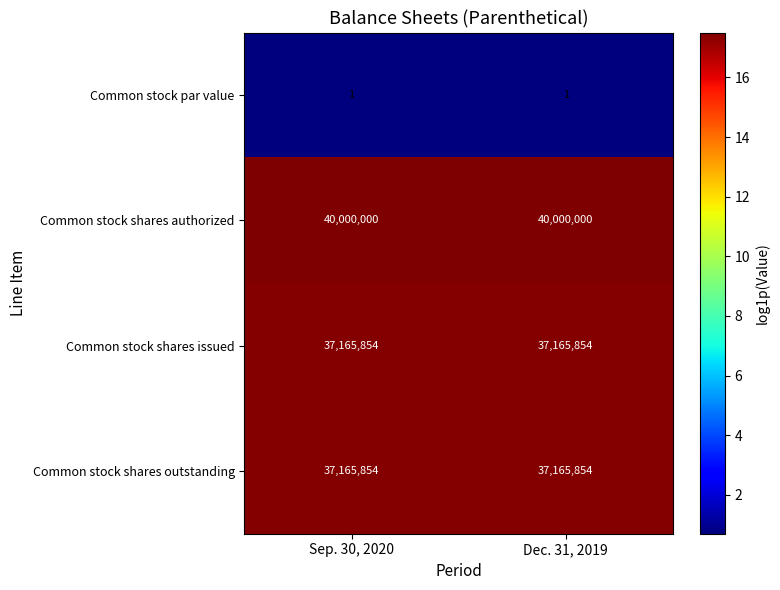

Reading left to right, extract all data points from this chart.

Common stock par value: Sep. 30, 2020=1	Dec. 31, 2019=1
Common stock shares authorized: Sep. 30, 2020=40000000	Dec. 31, 2019=40000000
Common stock shares issued: Sep. 30, 2020=37165854	Dec. 31, 2019=37165854
Common stock shares outstanding: Sep. 30, 2020=37165854	Dec. 31, 2019=37165854